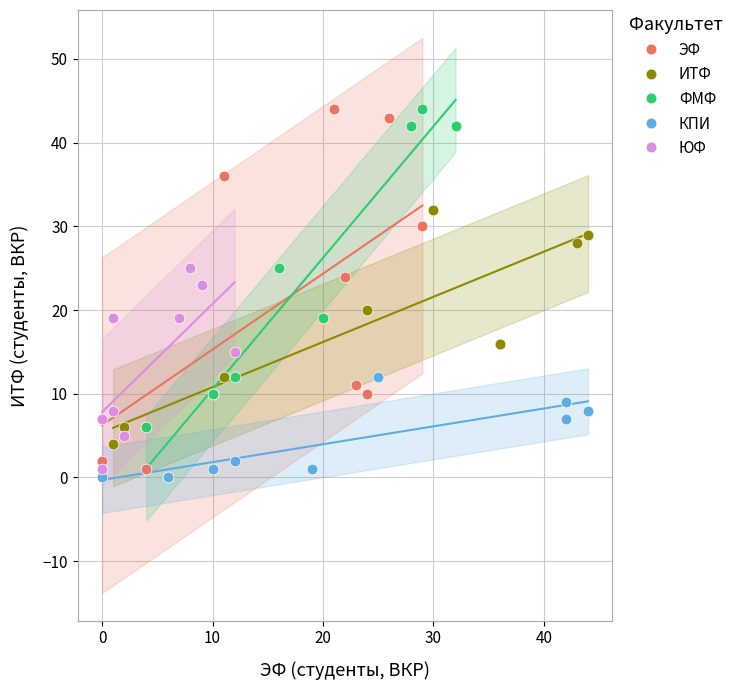

What are all the series names shown in the legend?

ЭФ, ИТФ, ФМФ, КПИ, ЮФ